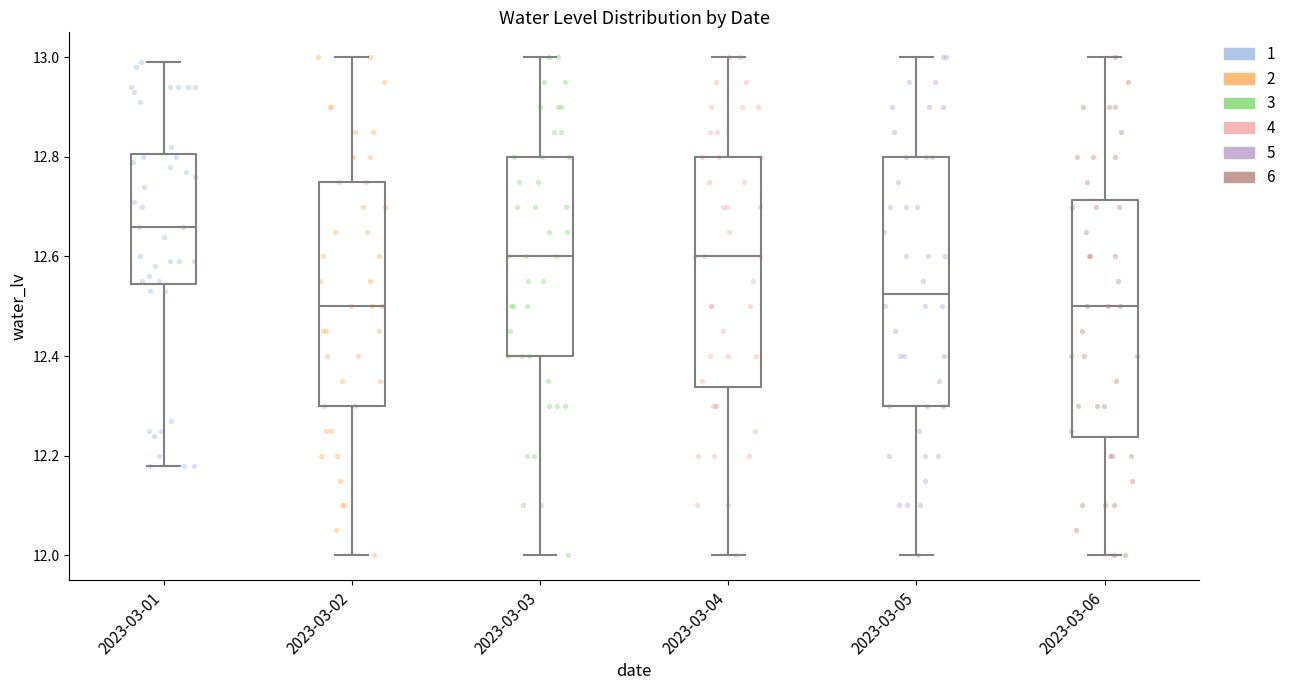

Which box has the highest median line?

2023-03-01